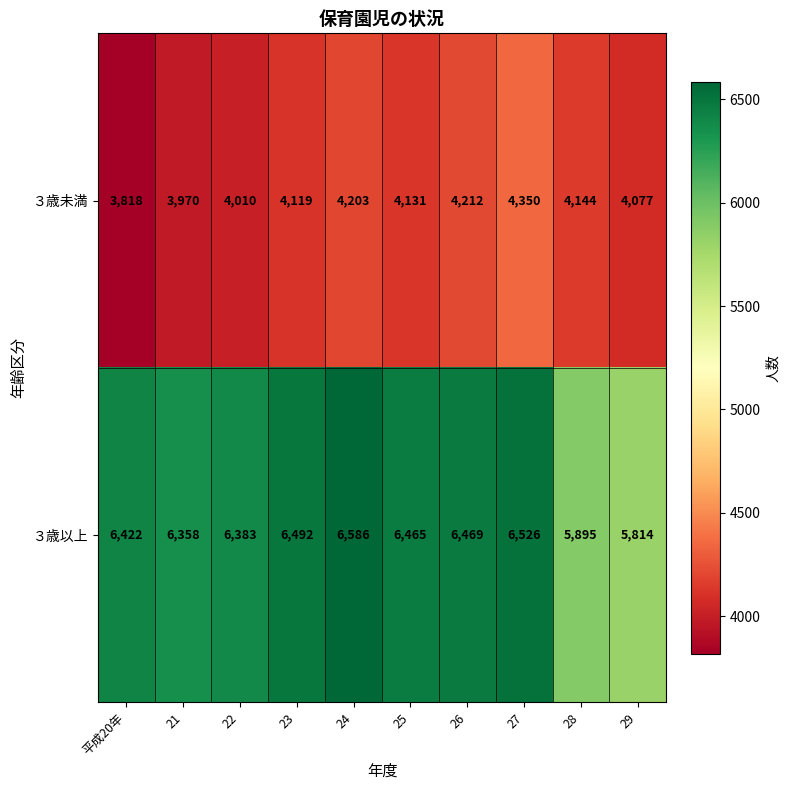

At which label is ３歳未満 closest to 4084?

29